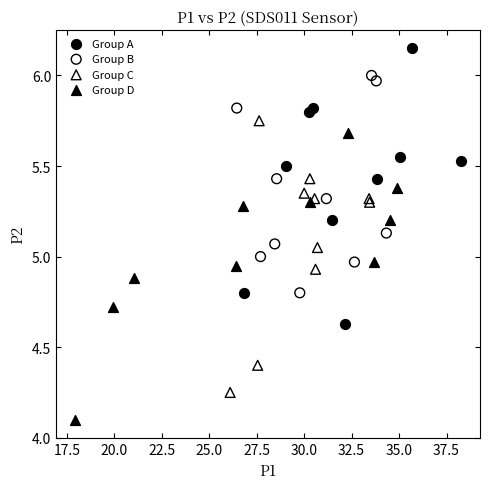

Which series contains the lowest Y value?

Group D